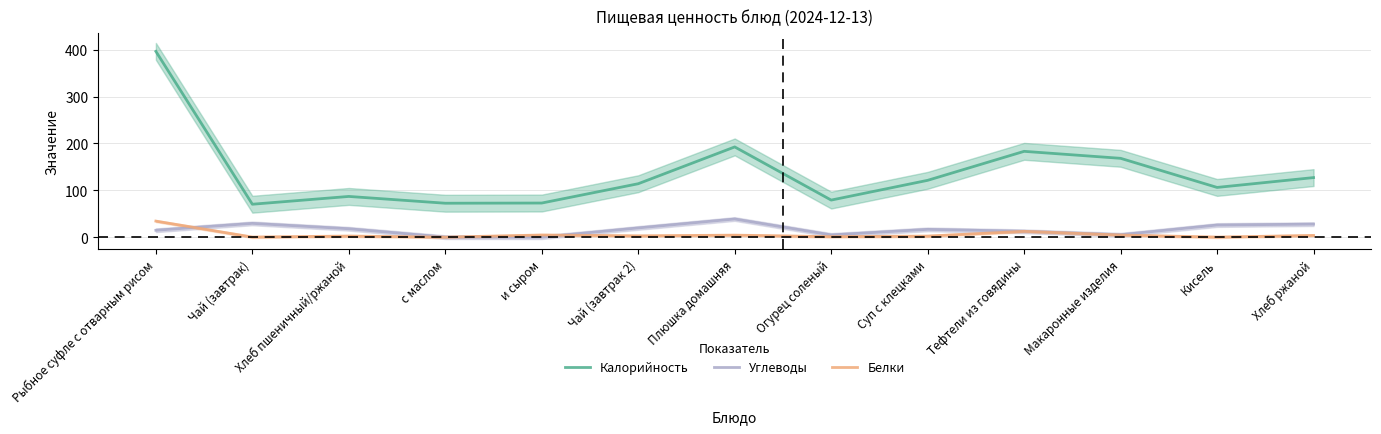

What is the sum of the Белки values at Чай (завтрак 2) and Плюшка домашняя?

7.1